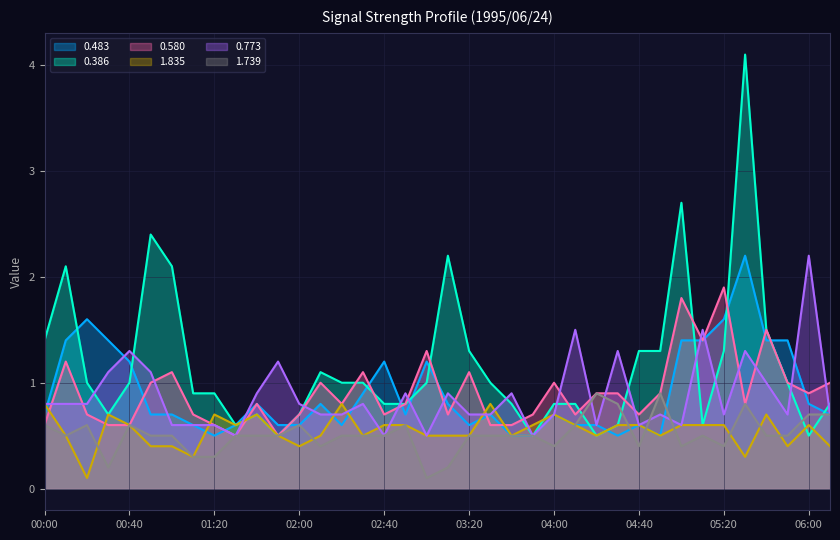

At 01:30, list the series in order from largest to smallest.

0.483, 0.386, 1.835, 0.580, 0.773, 1.739